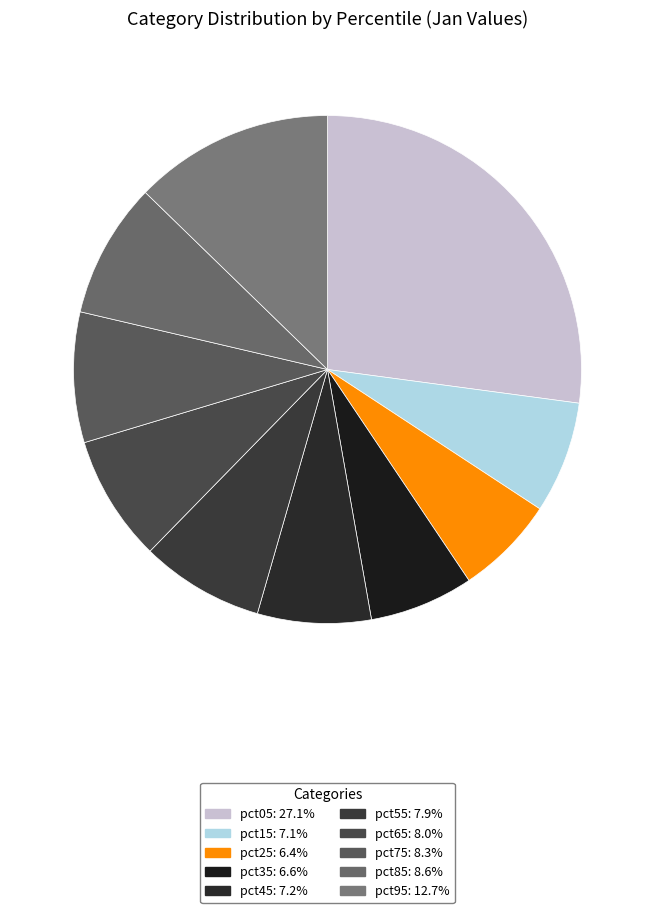

Is it true that pct95 is 13% of the pie?

True